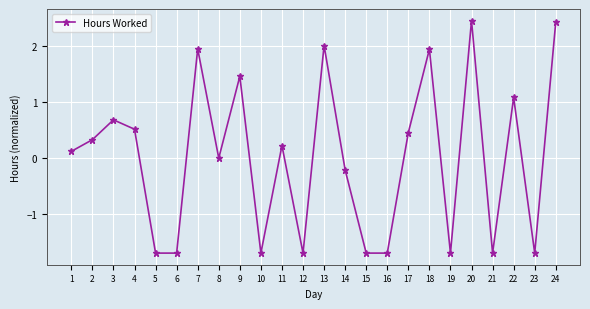

The chart shows a value of 1.1 at 3. True or false?

False